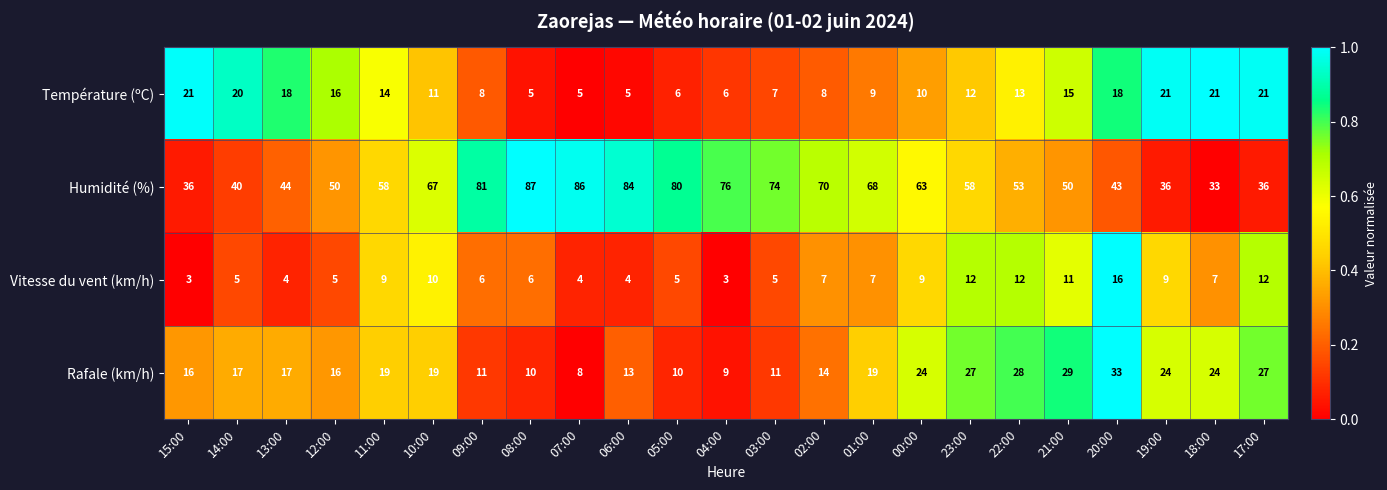

Read the Température (ºC) value at 06:00.

5